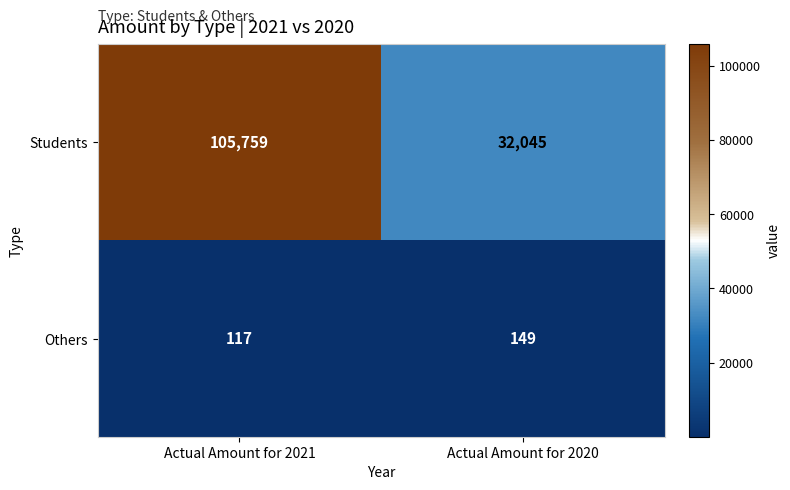

What value does the Others series have at Actual Amount for 2021, to the nearest 10?

120